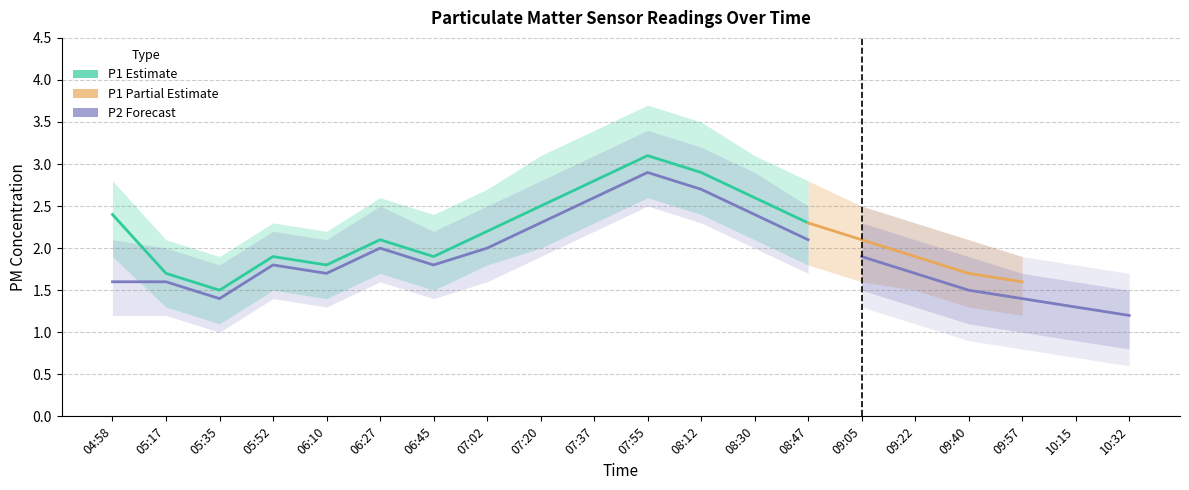

At which label is P2_upper closest to 2?

05:17